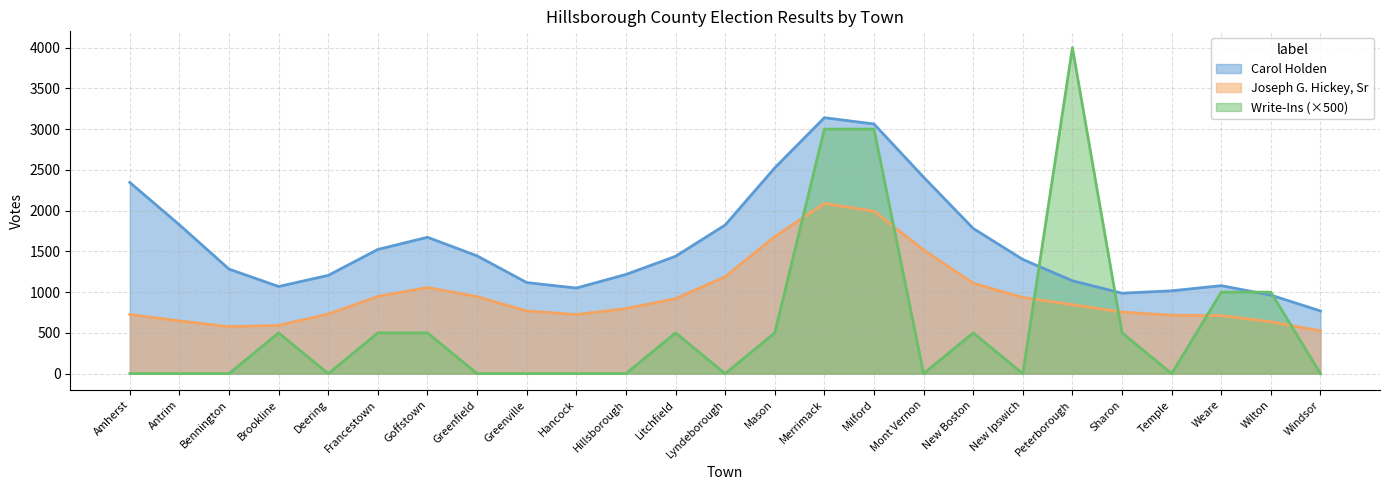

After their last crossing, which series has the higher values: Write-Ins (×500) or Joseph G. Hickey, Sr?

Joseph G. Hickey, Sr